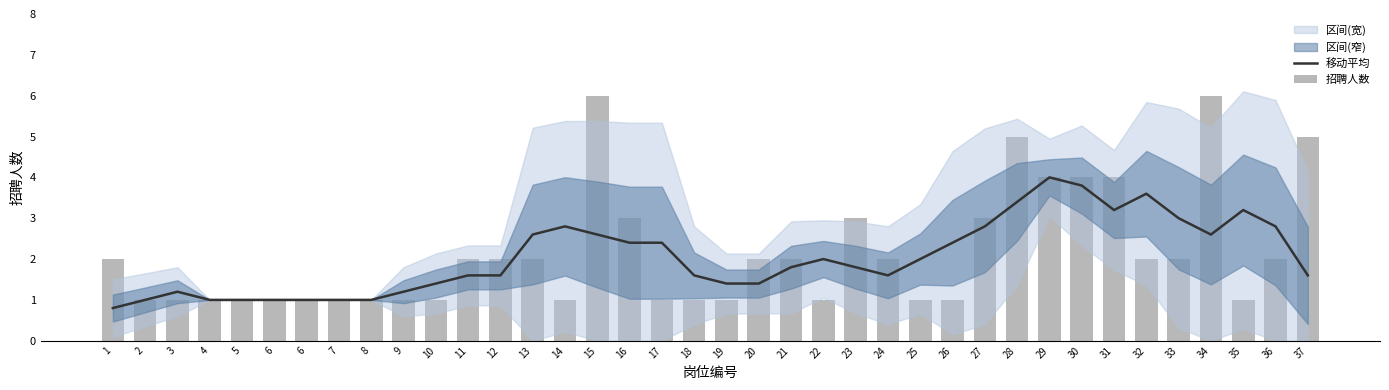

Is the value of 移动平均 at 25 greater than the value of 招聘人数 at 6?

Yes